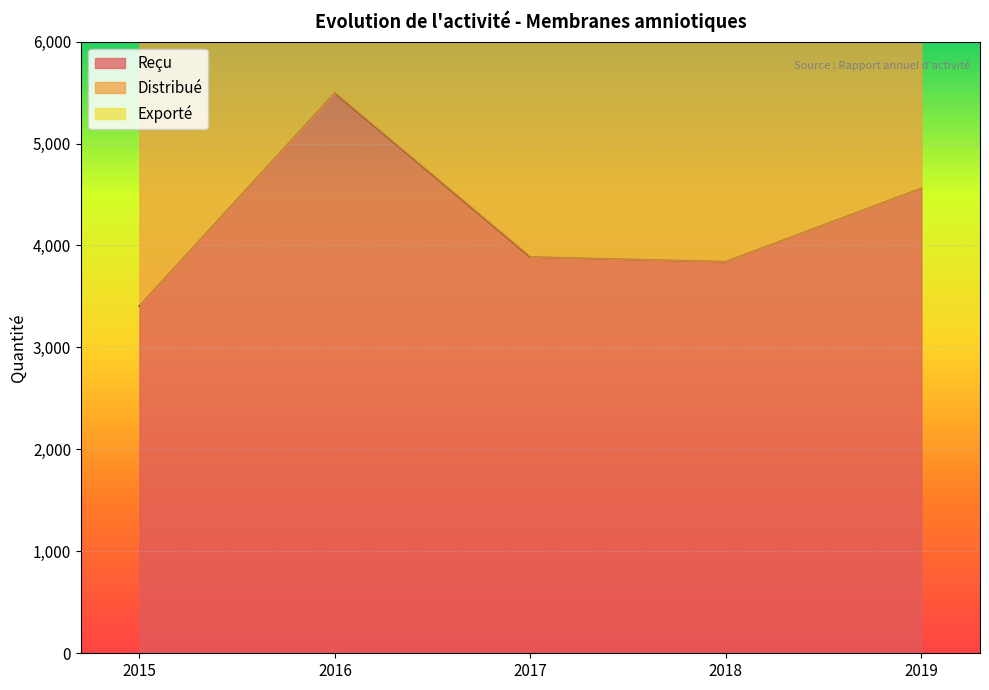

List the series in order of their peak value, lowest first.

Exporté, Distribué, Reçu